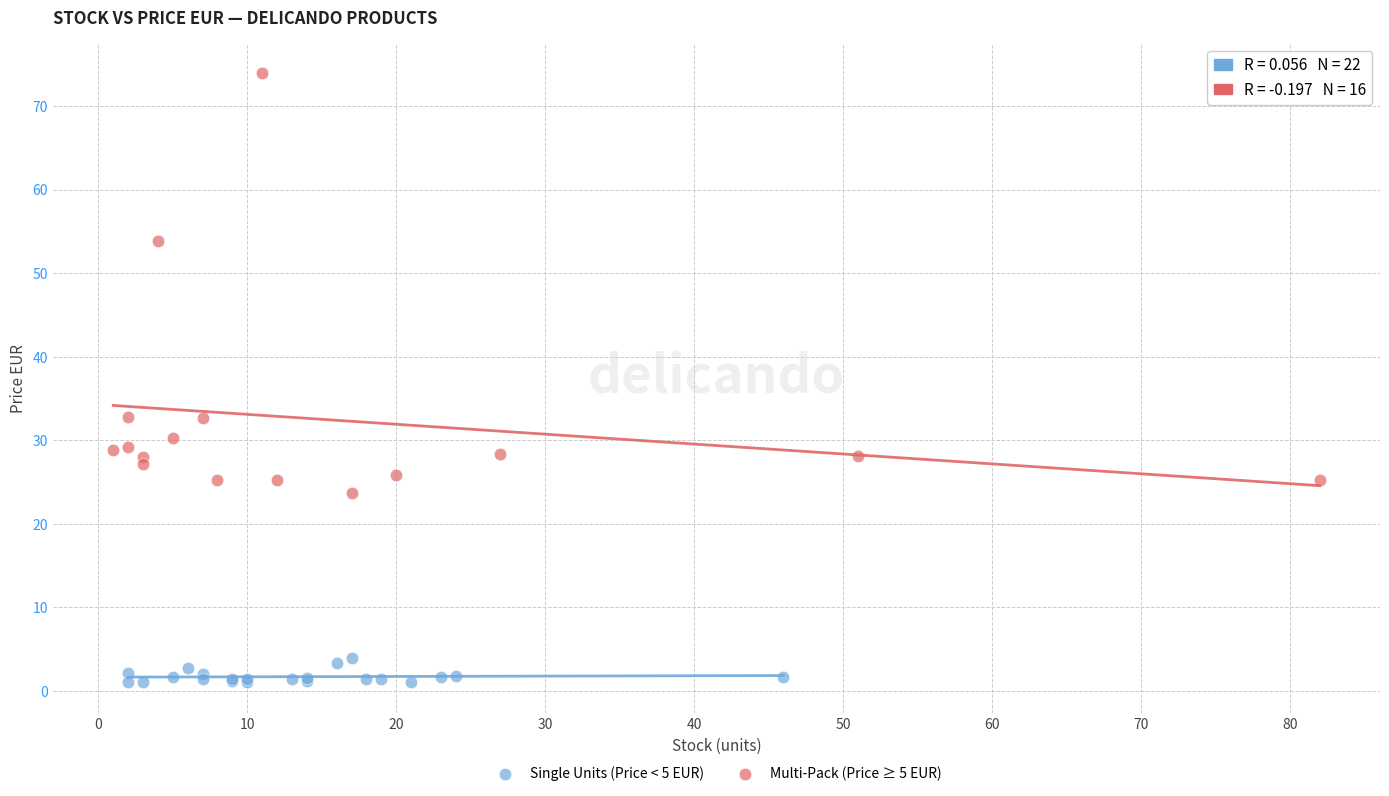

Which series contains the highest Y value?

Multi-Pack (Price ≥ 5 EUR)